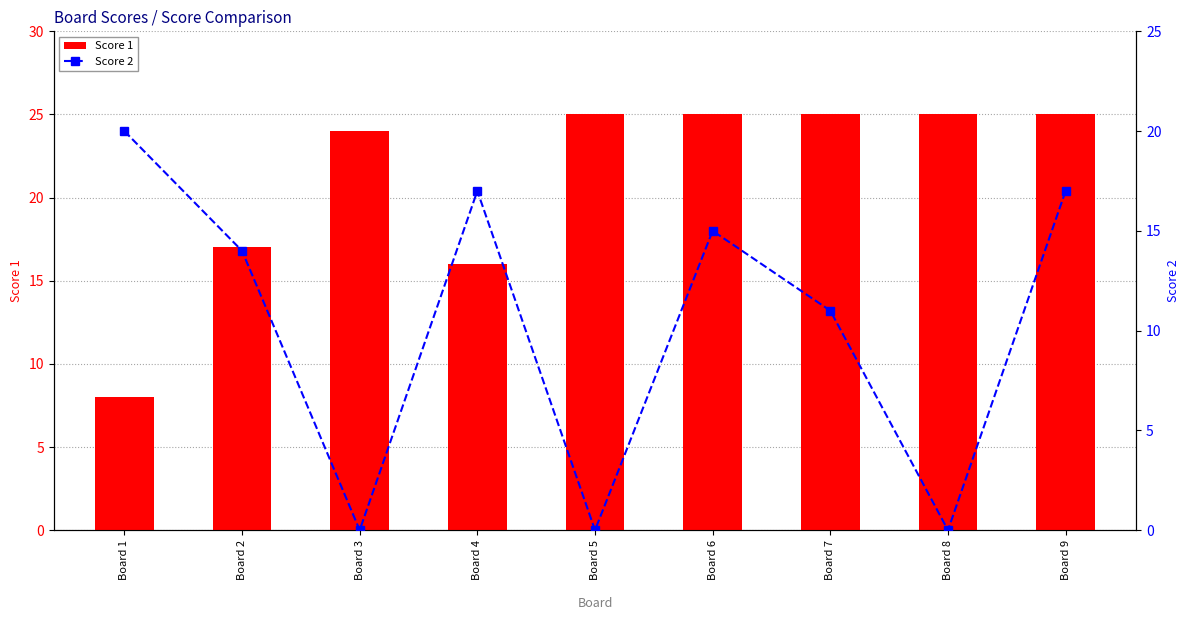

What is the maximum value for Score 1?

25